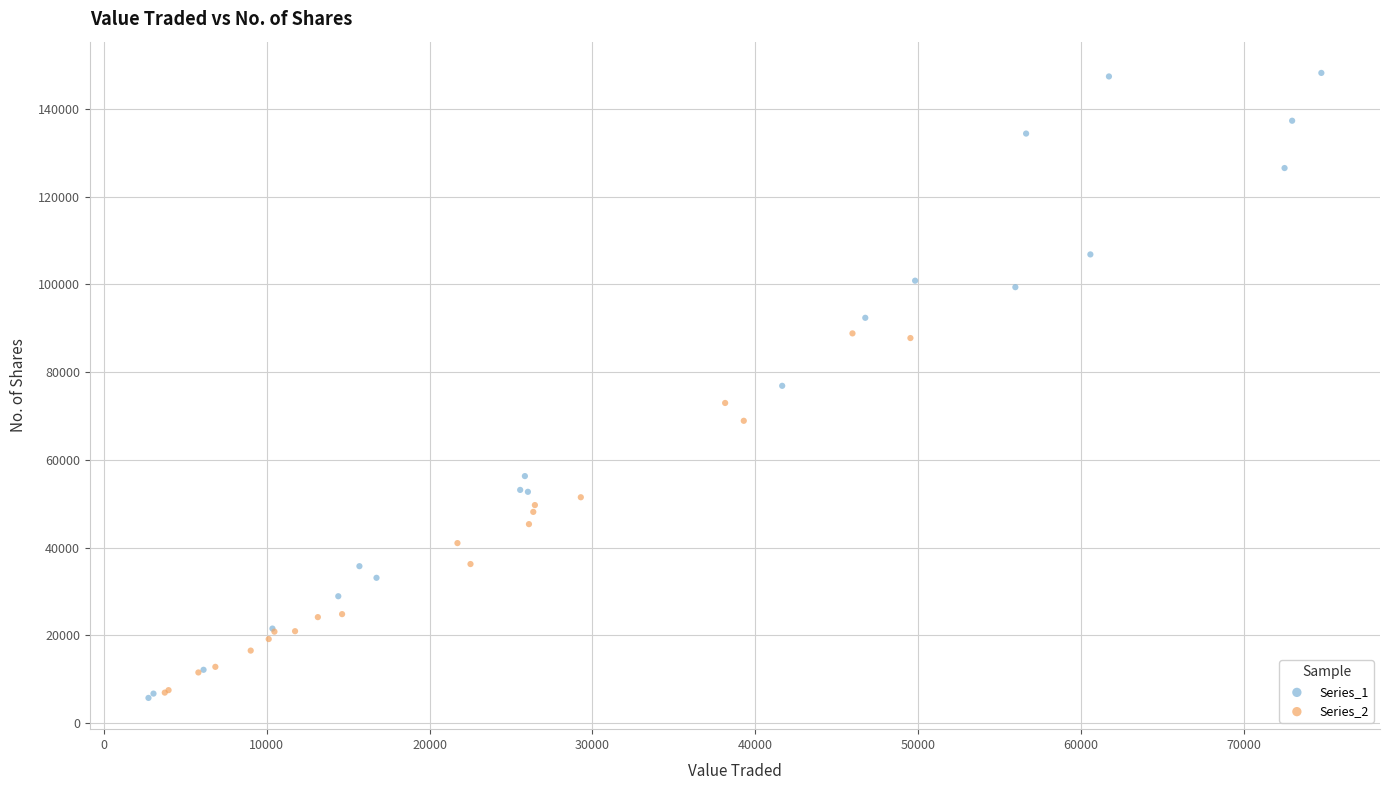

Which series has the widest spread of Y values?

Series_1